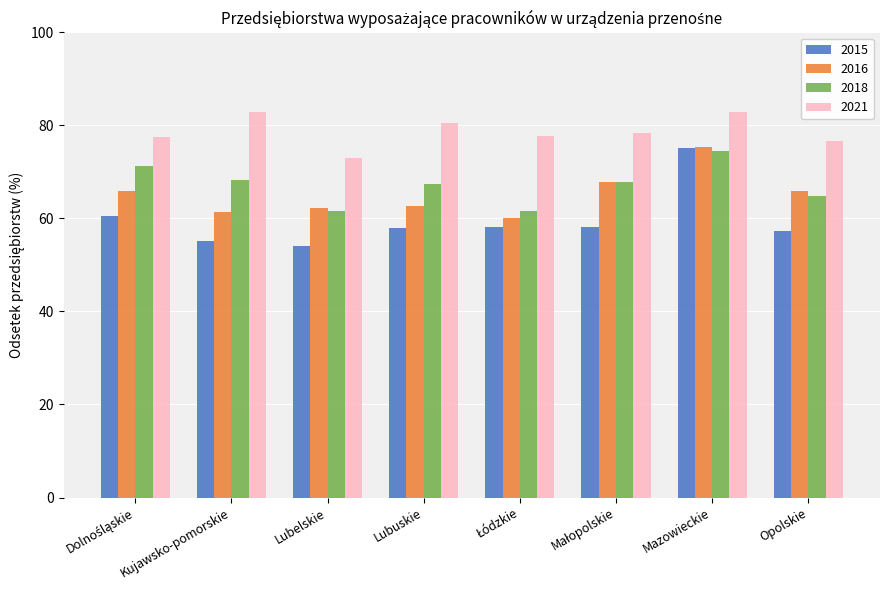

What is the label of the 1st bar from the right?

Opolskie